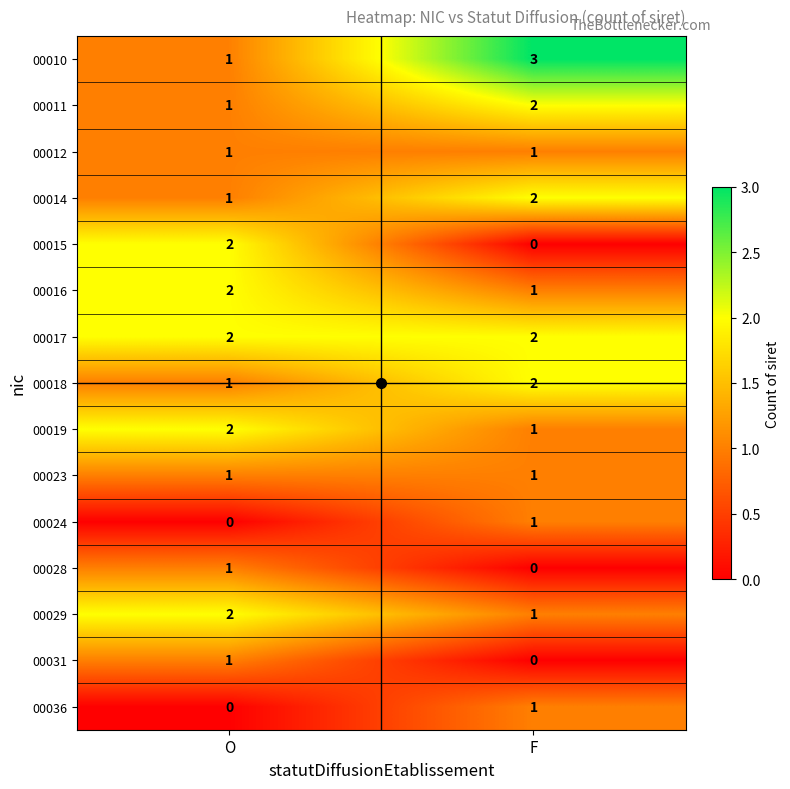

Is the value of 00031 at F greater than the value of 00029 at F?

No